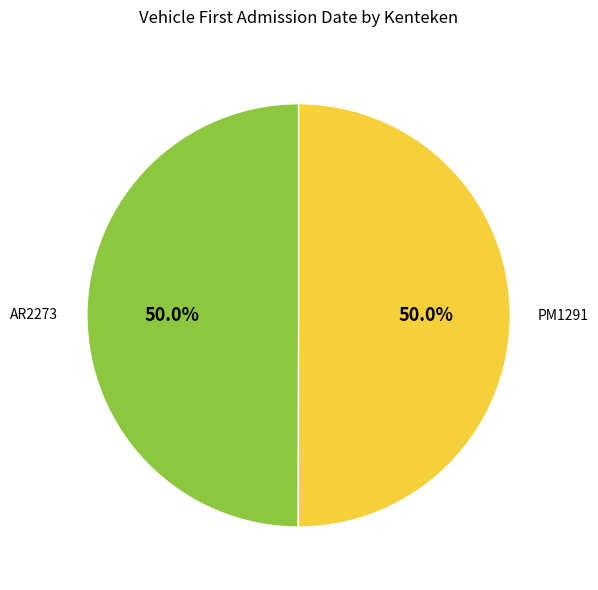

Approximately how many times larger is the value at AR2273 compared to PM1291?

1.0